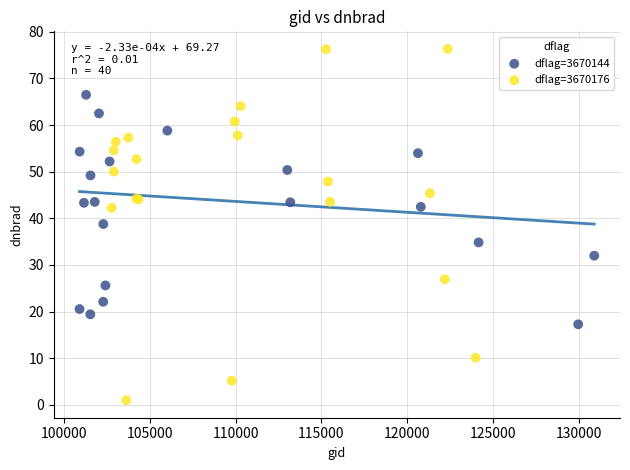

Which series reaches the minimum Y coordinate?

dflag=3670176